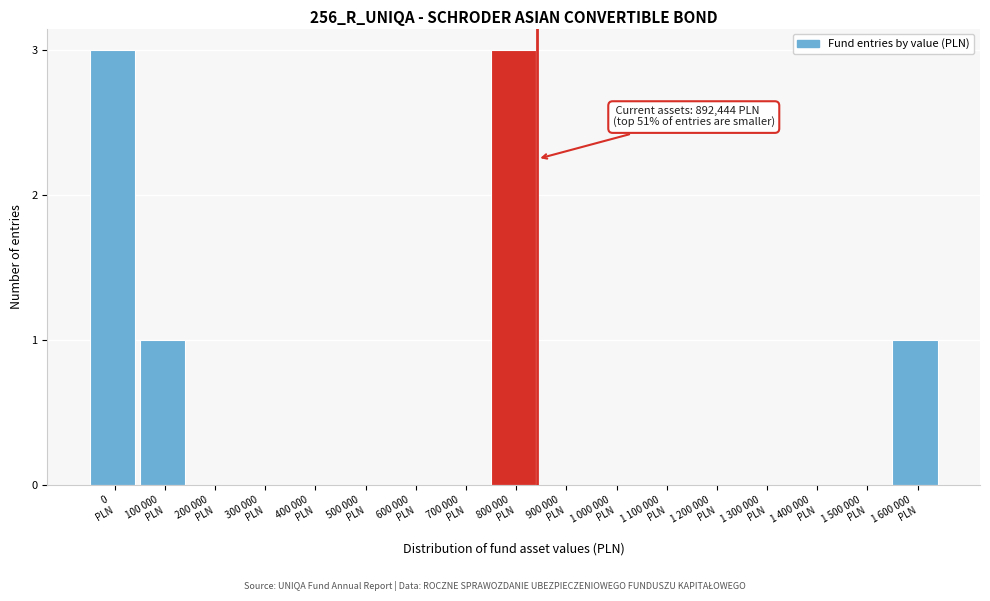

What is the greatest value displayed?

3